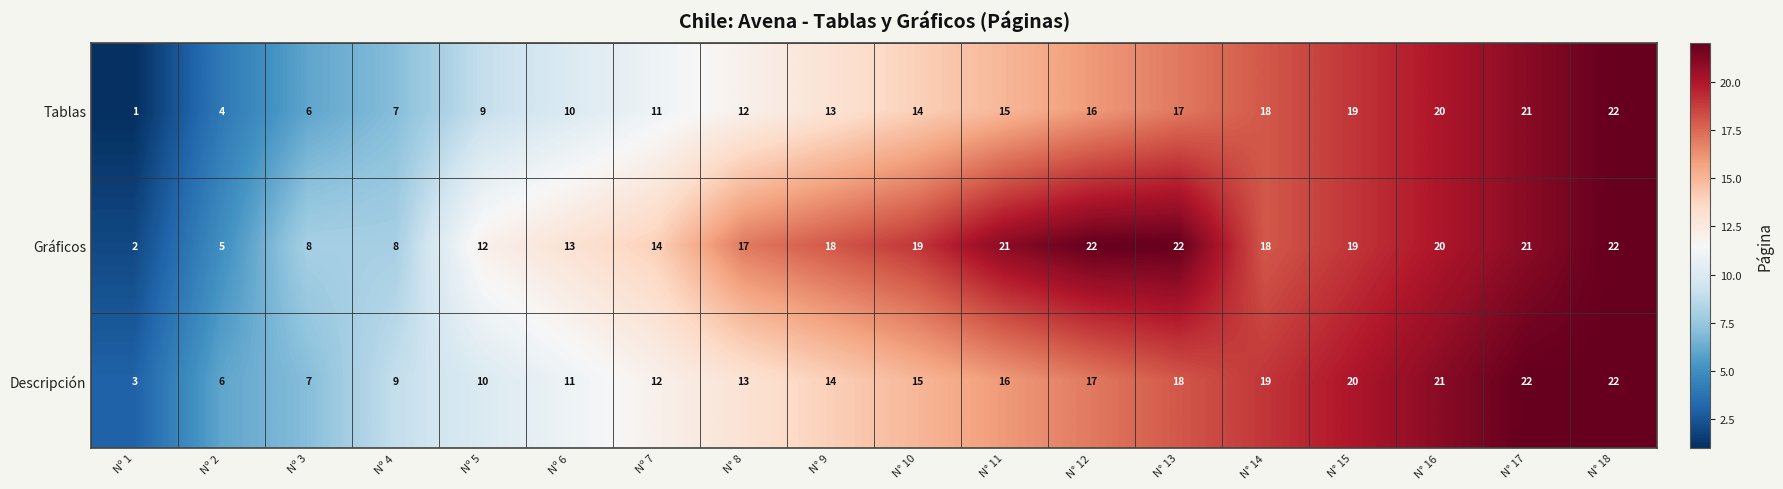

Rank the series at Nº 7 from highest to lowest value.

Gráficos, Descripción, Tablas